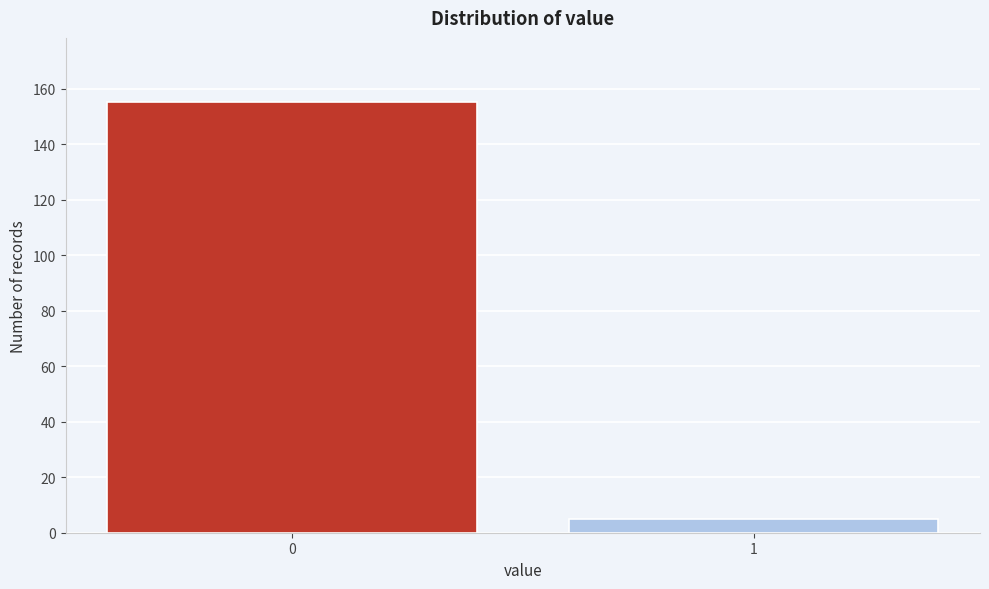

Reading left to right, transcribe all the data shown in this chart.

155	5